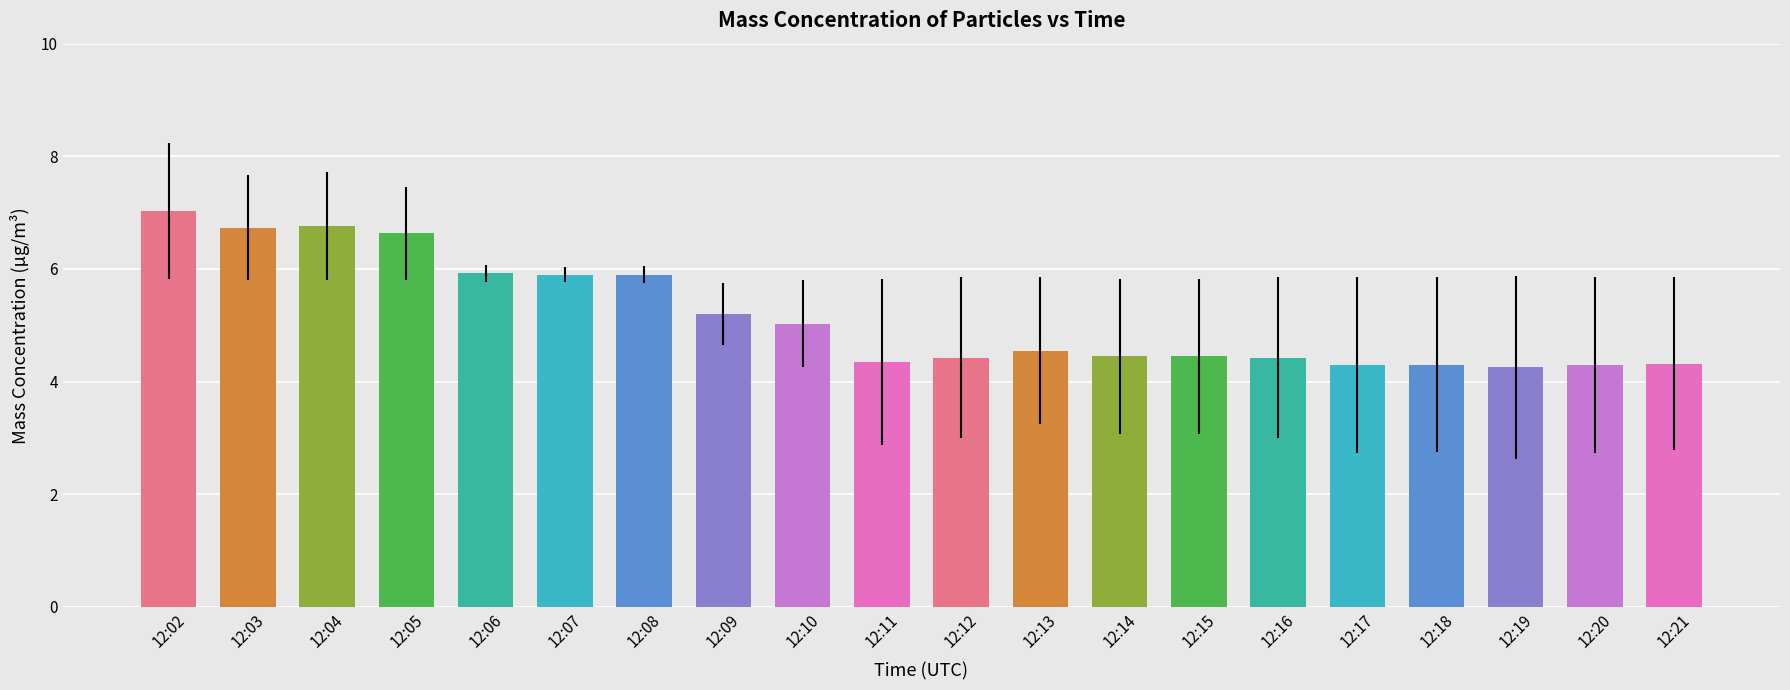

Which label corresponds to the largest value in the chart?

12:02